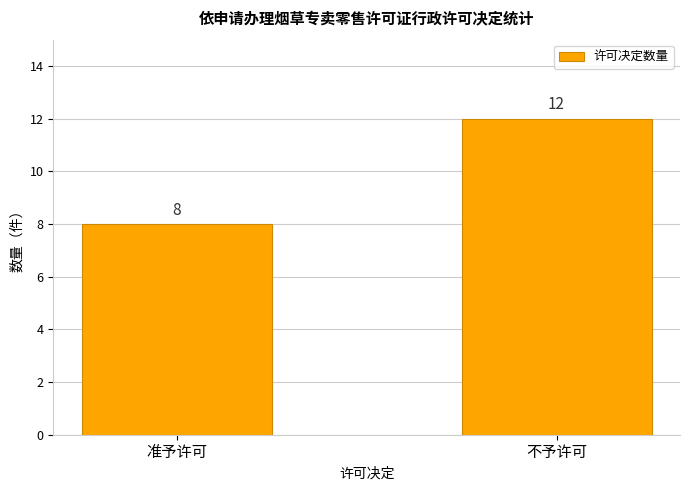

Read the value at 准予许可.

8